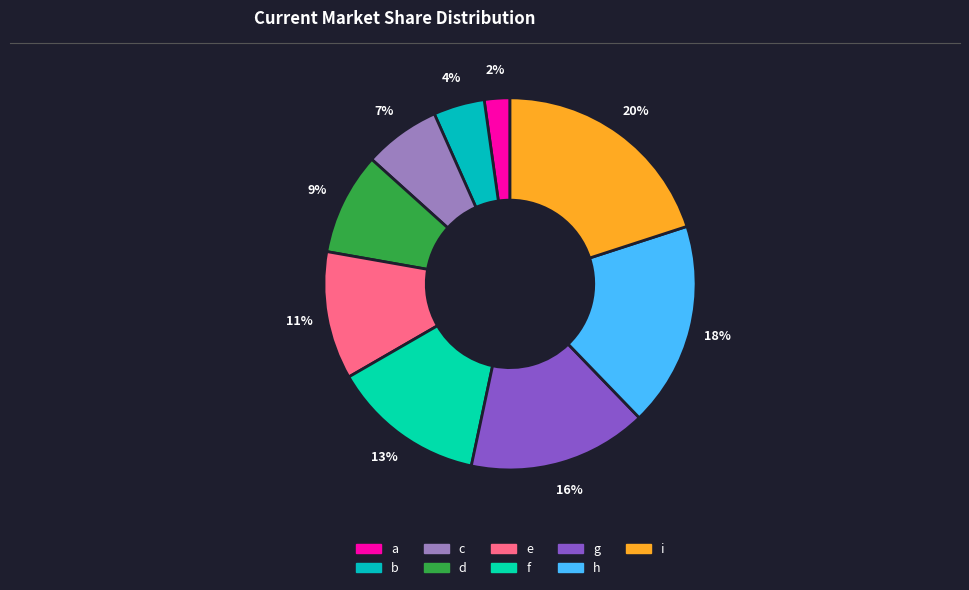

Which category has the biggest portion of the pie?

i